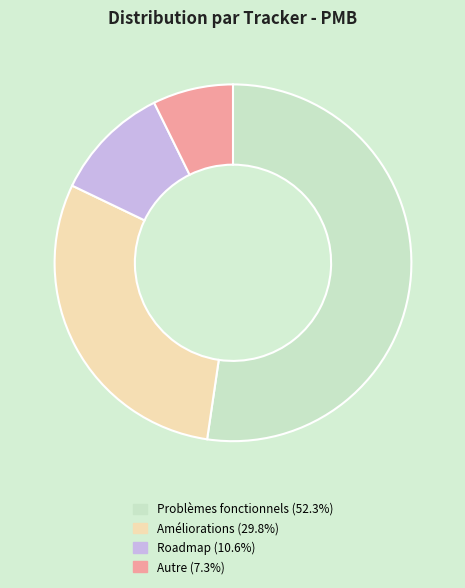

Does Problèmes fonctionnels represent more than half of the total?

Yes